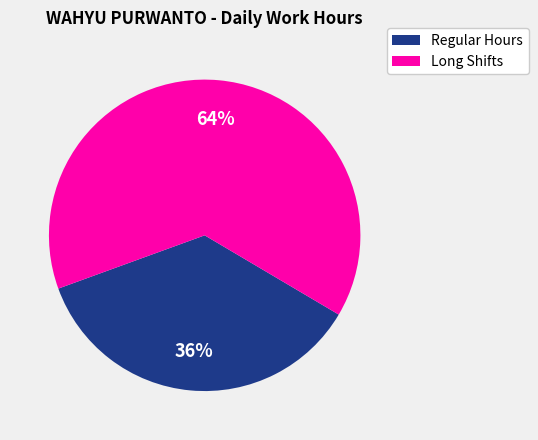

Is there a majority slice in this chart?

Yes